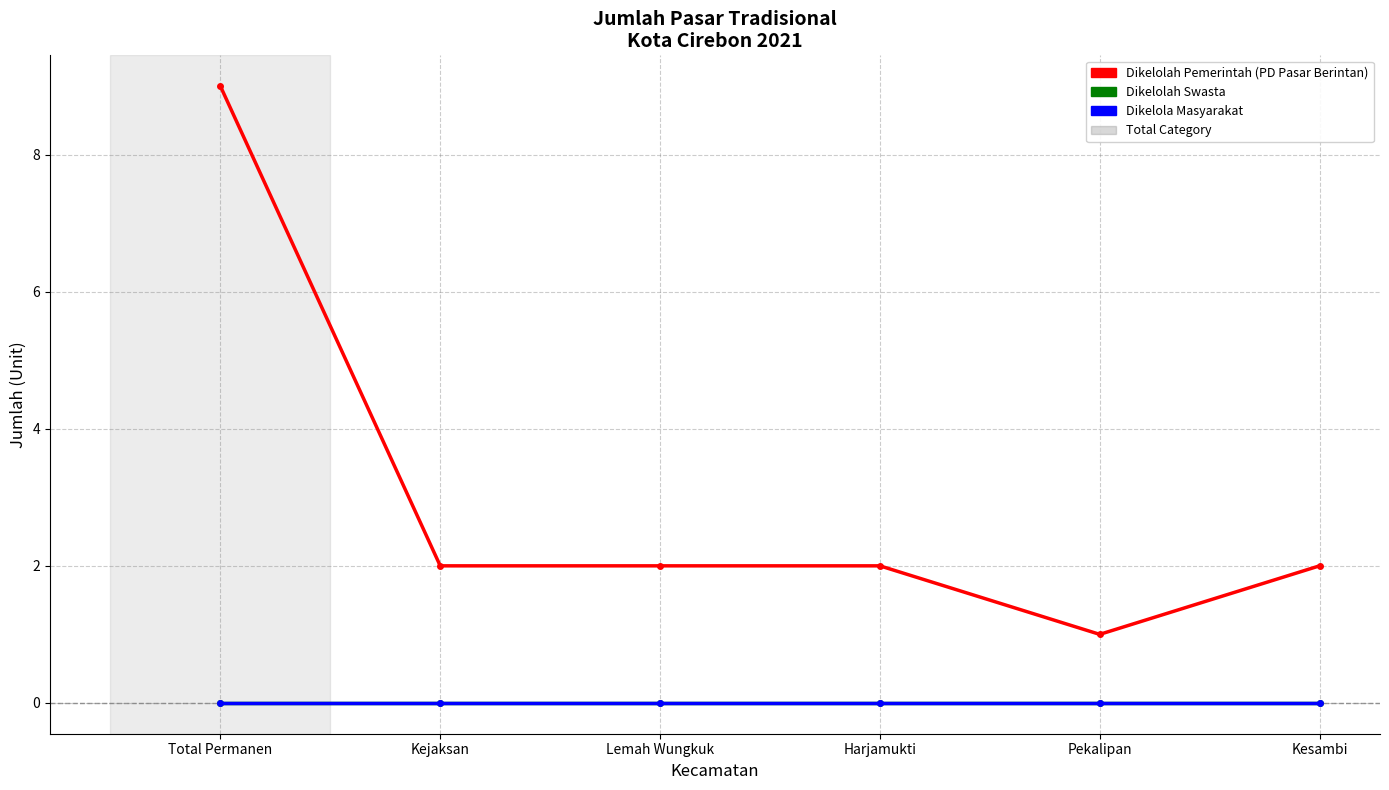

What is the label of the 5th point from the left?

Pekalipan